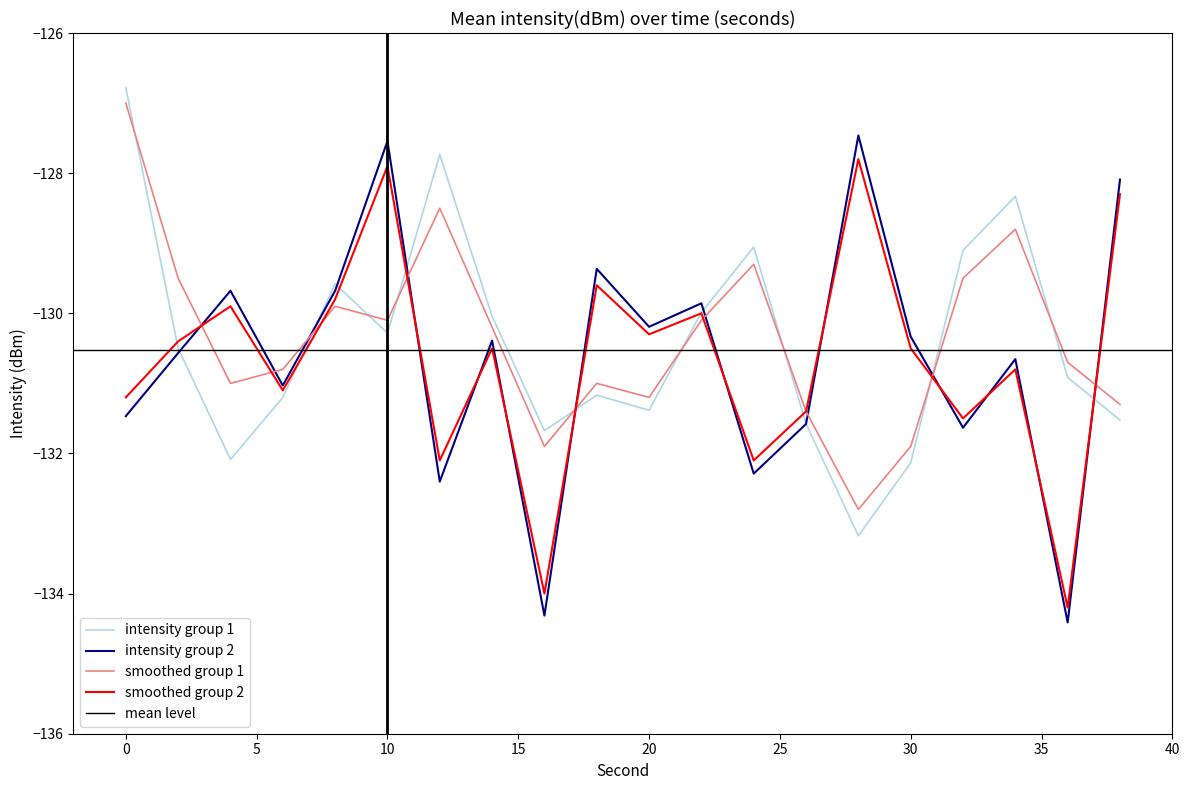

Reading left to right, extract all data points from this chart.

intensity group 1: 0=-126.8	2=-130.5	4=-132.1	6=-131.2	8=-129.6	10=-130.3	12=-127.7	14=-130.0	16=-131.7	18=-131.2	20=-131.4	22=-130.0	24=-129.1	26=-131.6	28=-133.2	30=-132.1	32=-129.1	34=-128.3	36=-130.9	38=-131.5
intensity group 2: 0=-131.5	2=-130.6	4=-129.7	6=-131.0	8=-129.7	10=-127.5	12=-132.4	14=-130.4	16=-134.3	18=-129.4	20=-130.2	22=-129.9	24=-132.3	26=-131.6	28=-127.5	30=-130.3	32=-131.6	34=-130.7	36=-134.4	38=-128.1
smoothed group 1: 0=-127.0	2=-129.5	4=-131.0	6=-130.8	8=-129.9	10=-130.1	12=-128.5	14=-130.2	16=-131.9	18=-131.0	20=-131.2	22=-130.1	24=-129.3	26=-131.4	28=-132.8	30=-131.9	32=-129.5	34=-128.8	36=-130.7	38=-131.3
smoothed group 2: 0=-131.2	2=-130.4	4=-129.9	6=-131.1	8=-129.8	10=-127.9	12=-132.1	14=-130.5	16=-134.0	18=-129.6	20=-130.3	22=-130.0	24=-132.1	26=-131.4	28=-127.8	30=-130.5	32=-131.5	34=-130.8	36=-134.2	38=-128.3